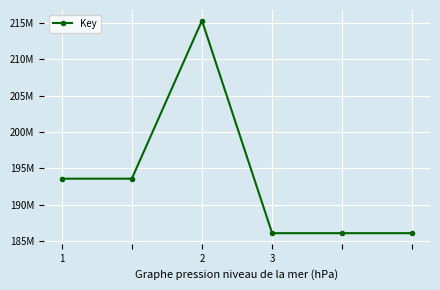

True or false: there are more than 1 points higher than both neighbors.

False